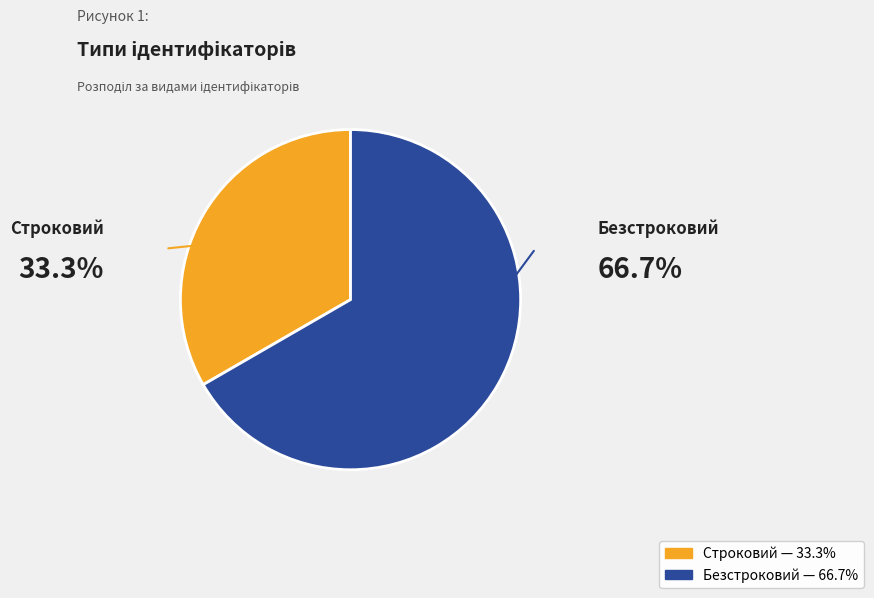

Do Строковий and Безстроковий together represent more than half of the pie?

Yes